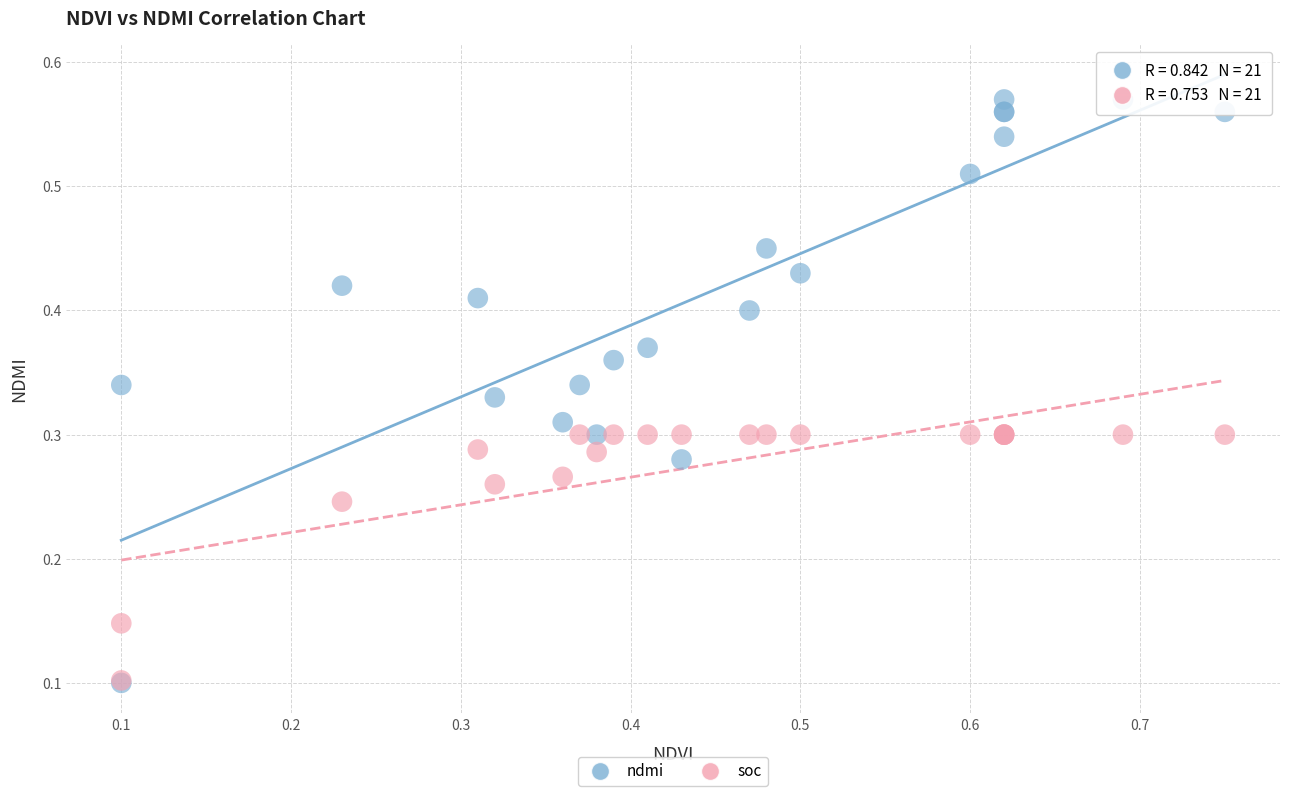

What are all the series names shown in the legend?

ndmi, soc